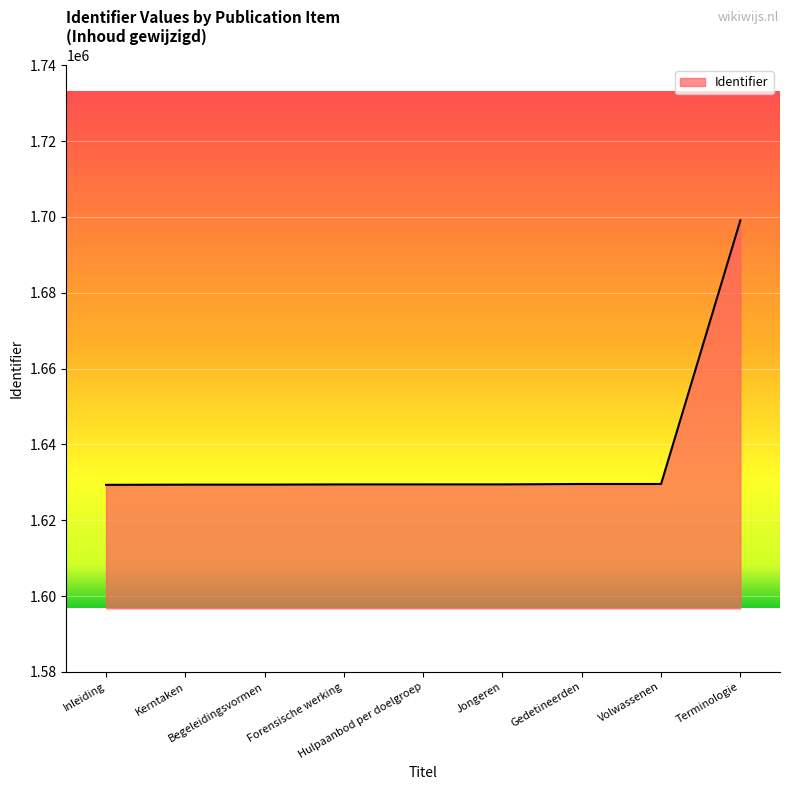

What is the difference between the maximum and minimum values?

69741